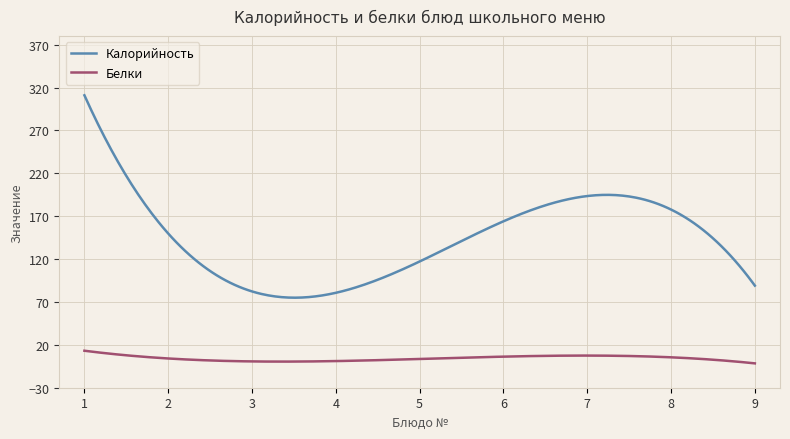

What is the maximum value for Белки?

13.1